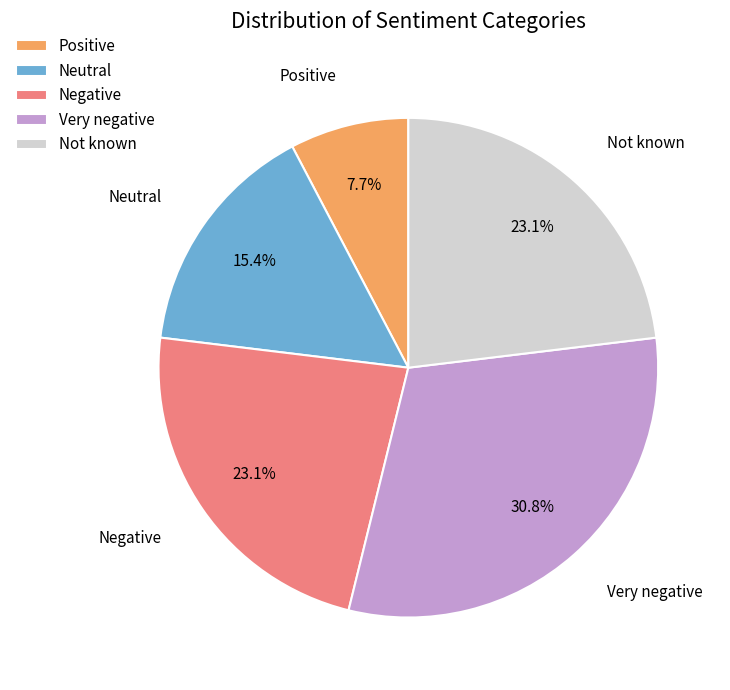

Count the number of slices in the pie.

5